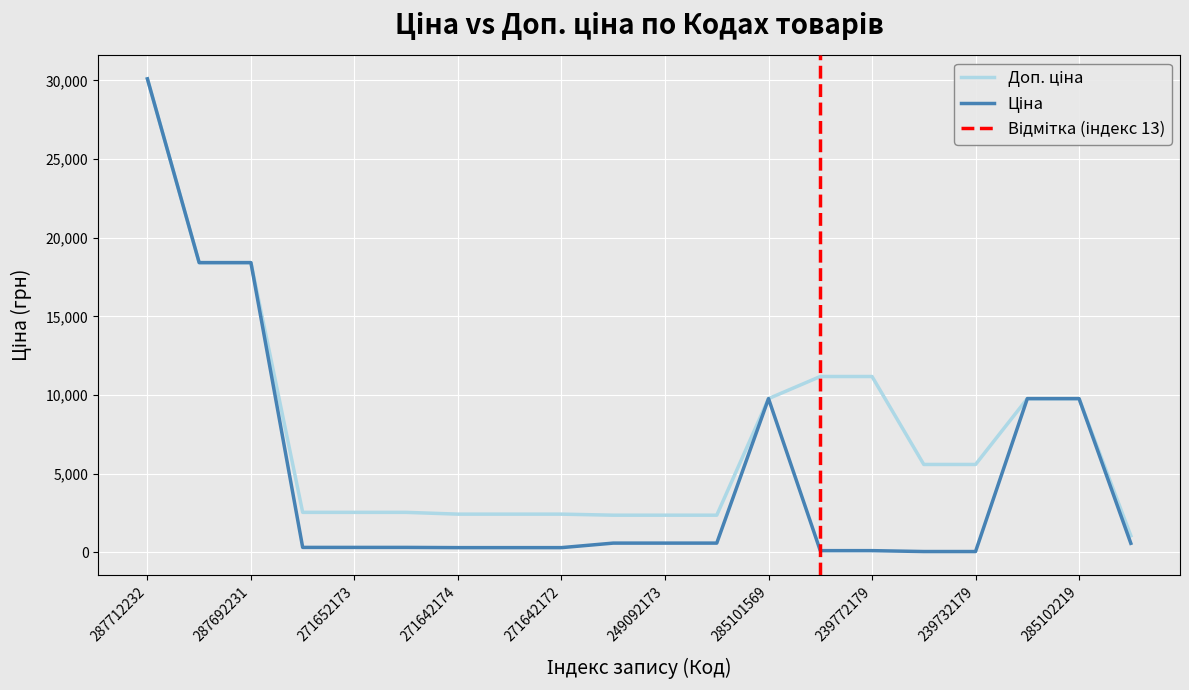

At which label does Доп. ціна first exceed 5591?

287712232